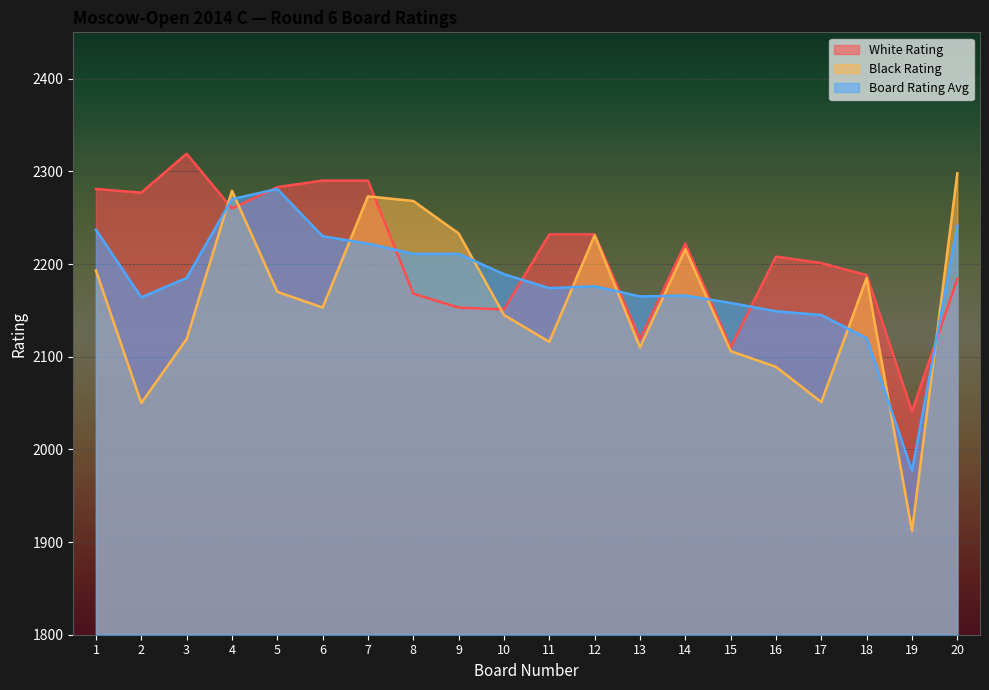

The value of White Rating at 18 is 1319. True or false?

False